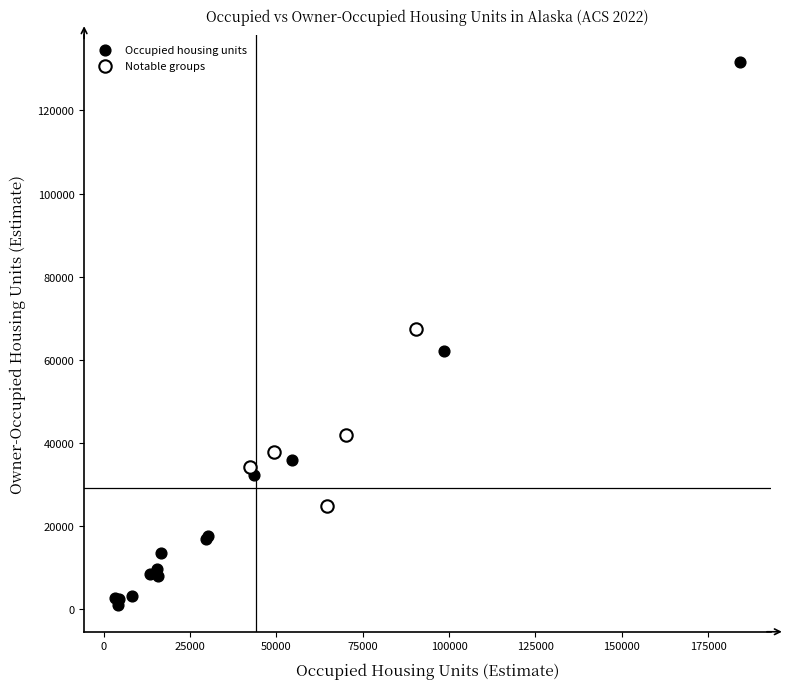

Which series contains the highest Y value?

Occupied housing units